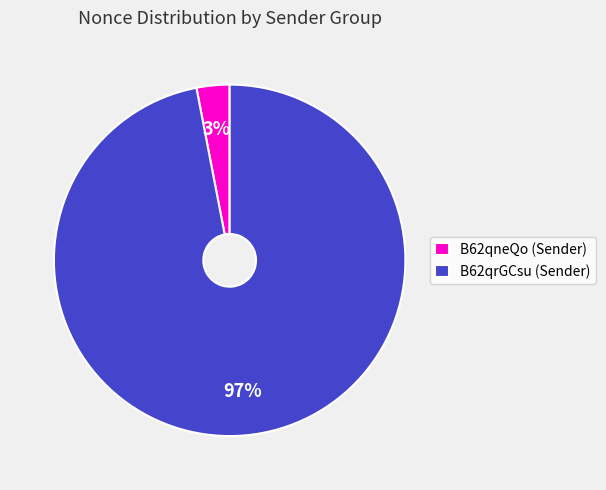

What percentage is the B62qrGCsu (Sender) slice, to the nearest percent?

97%